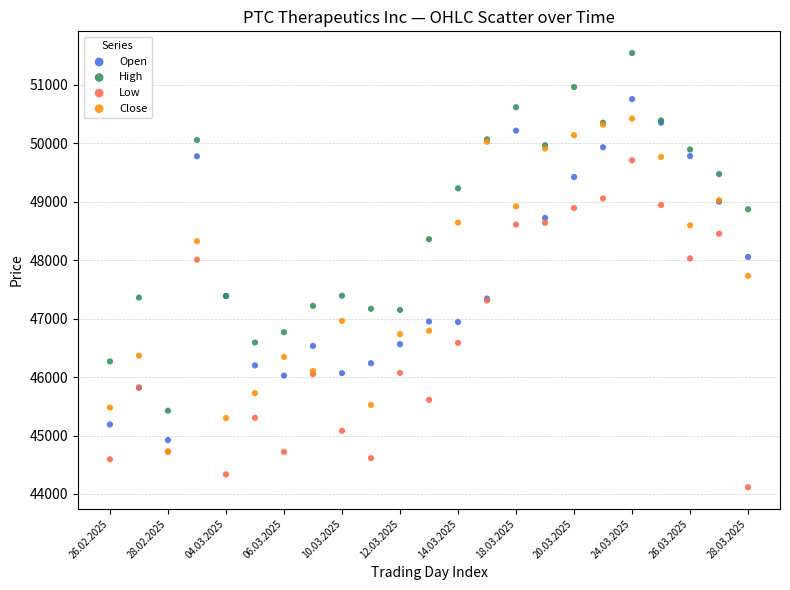

Across all series, what Y value is closest to 47831?

47734